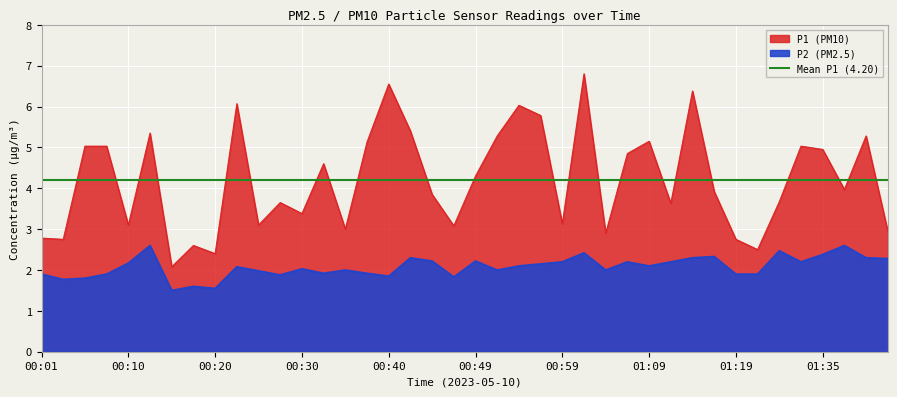

List the series in order of their peak value, highest first.

P1, P2